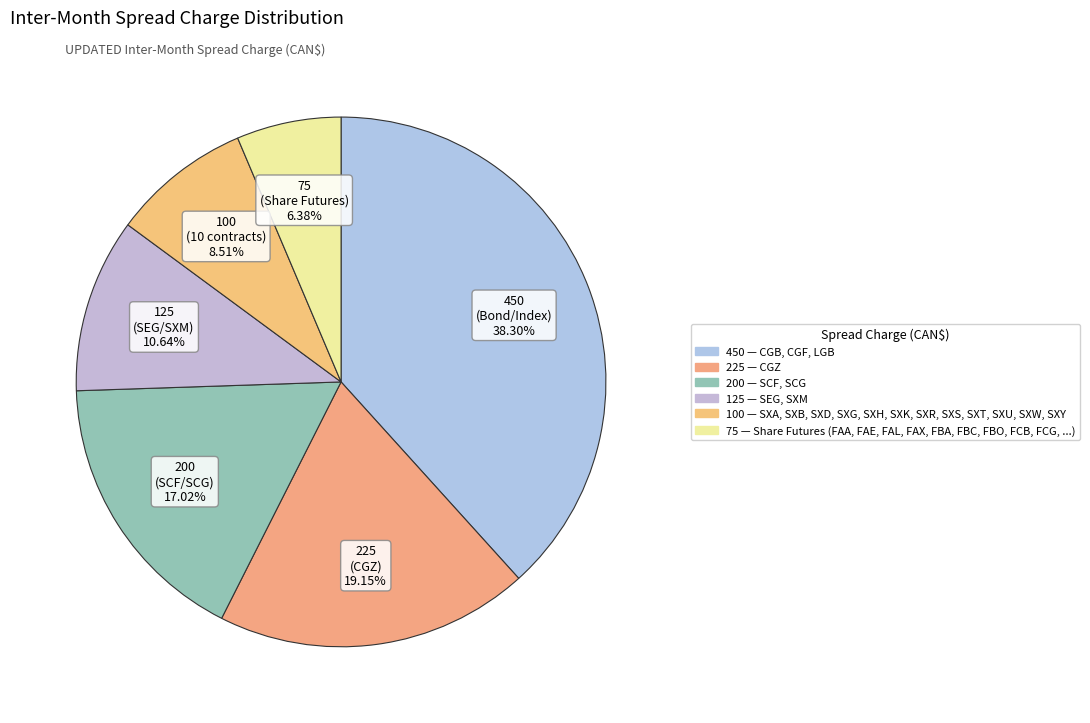

How many segments does this pie chart have?

6